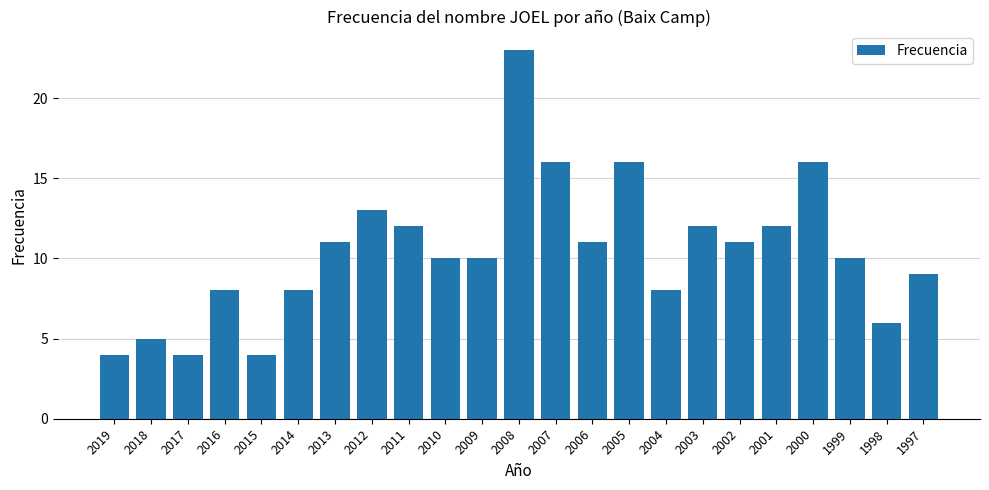

Which has a higher value, 1999 or 2019?

1999